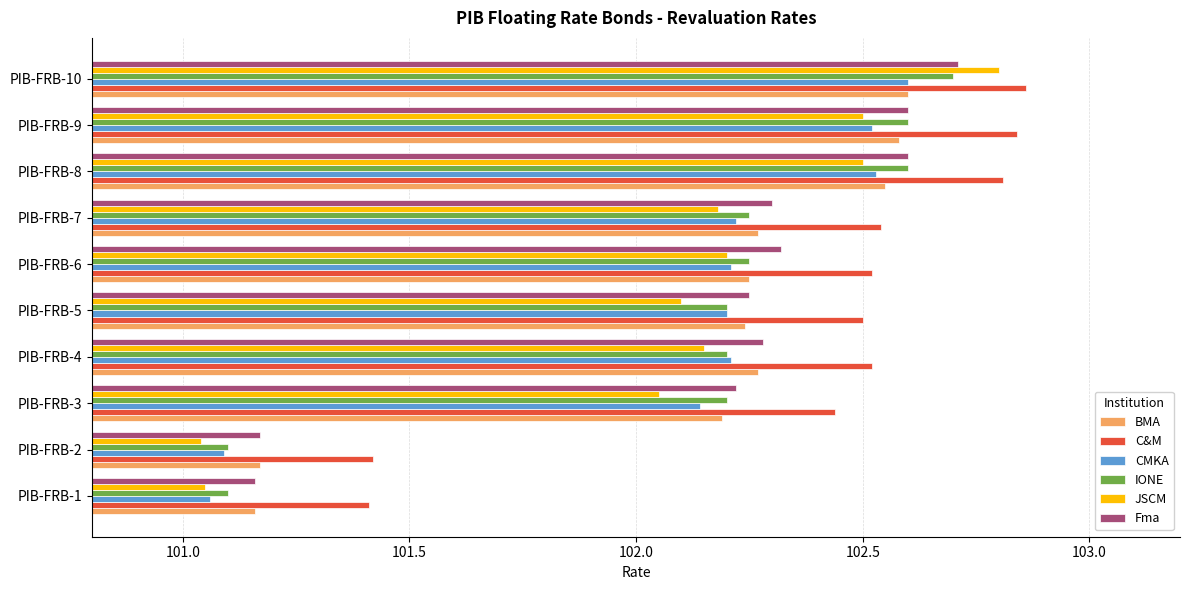

Count the IONE values in the range 102 to 103.

8